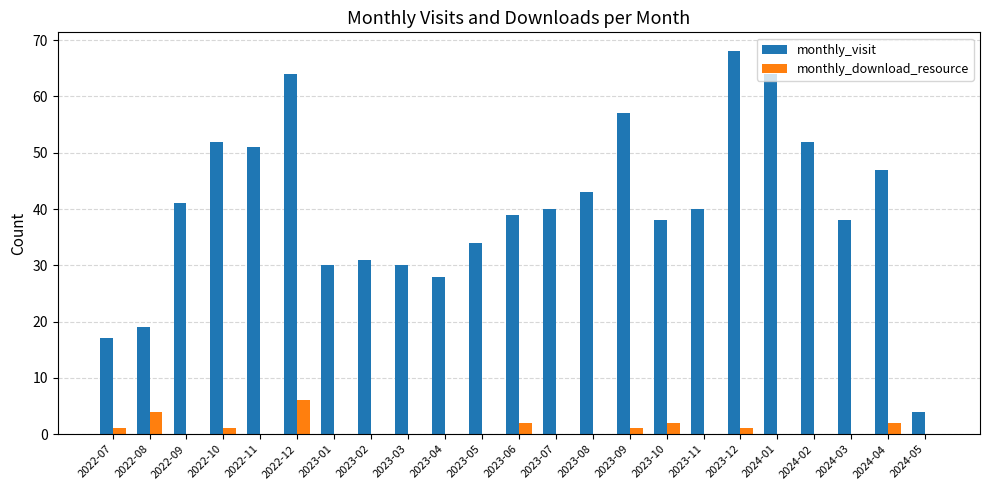

Which category has the highest value in the monthly_visit series?

2023-12